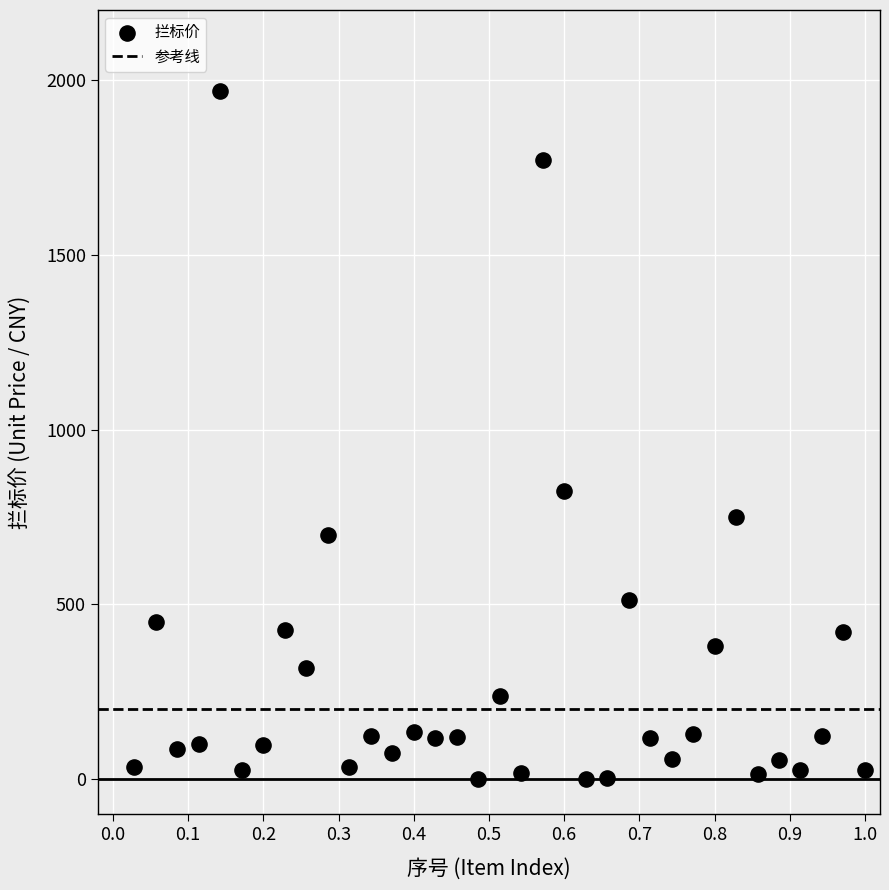

What is the range of X values (max minus min)?

1.0